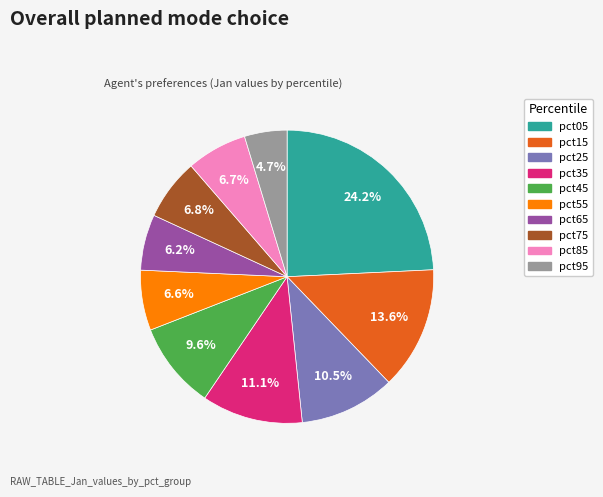

Count the number of slices in the pie.

10